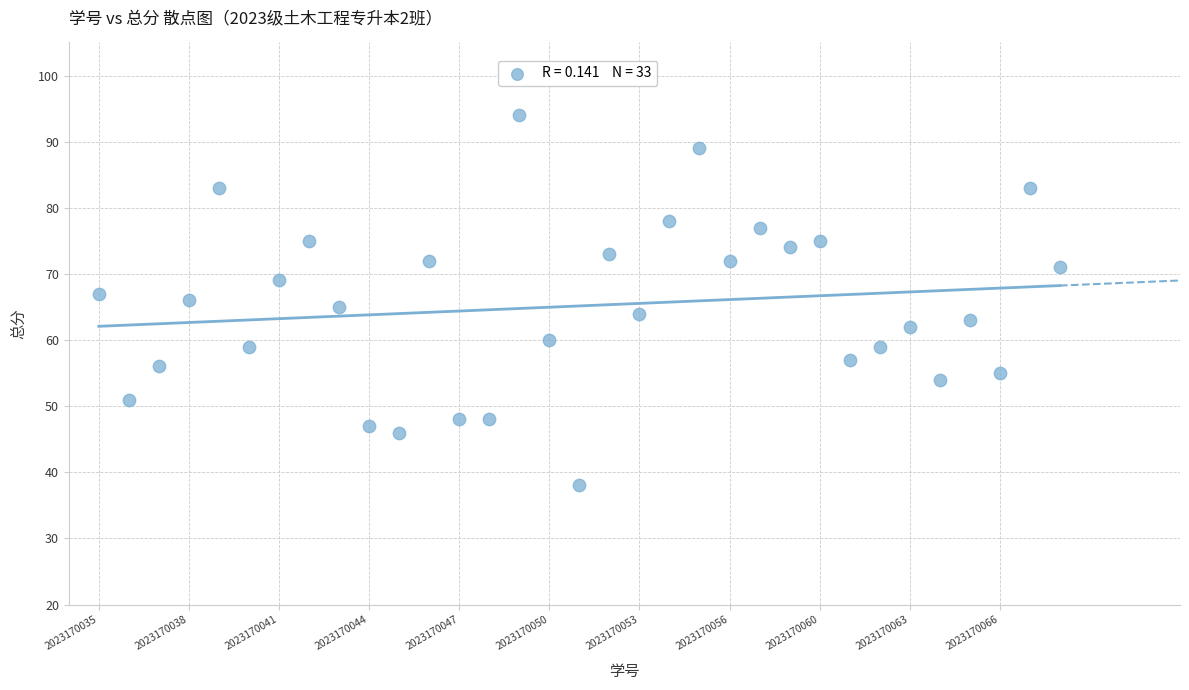

What is the range of Y values (max minus min)?

56